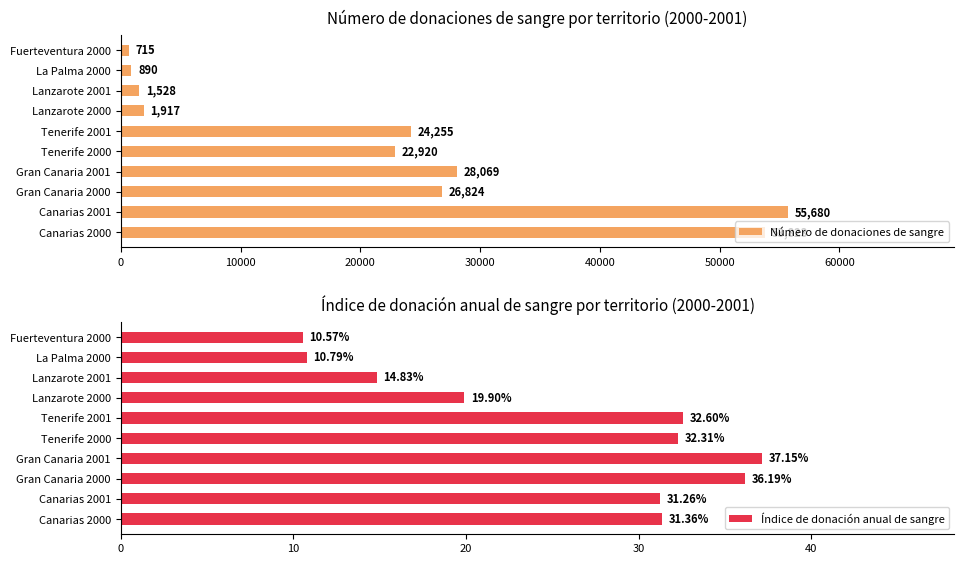

What is the difference between the second highest and second lowest values in the Índice de donación anual de sangre series?

25.4